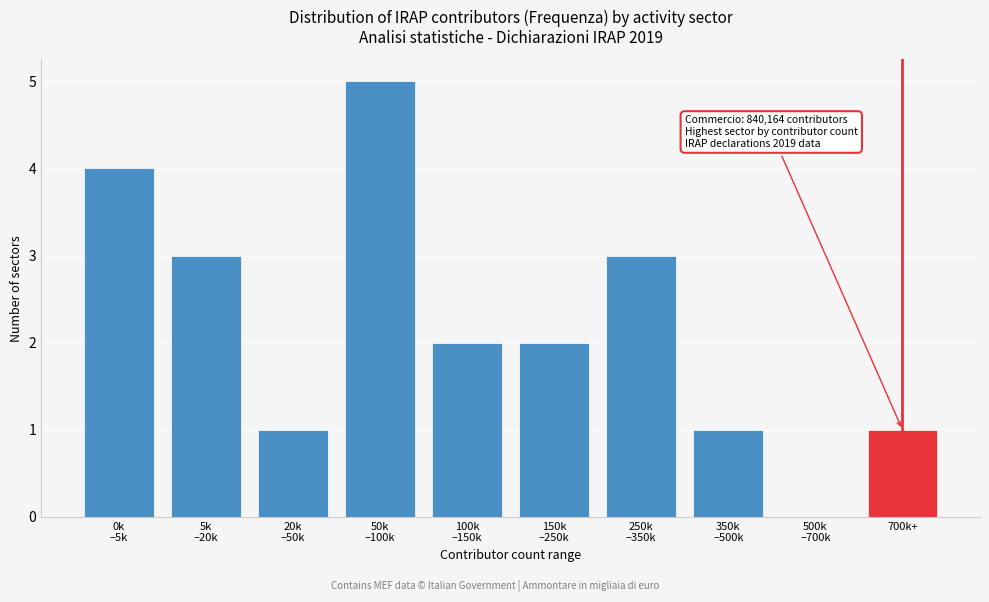

What is the greatest value displayed?

5